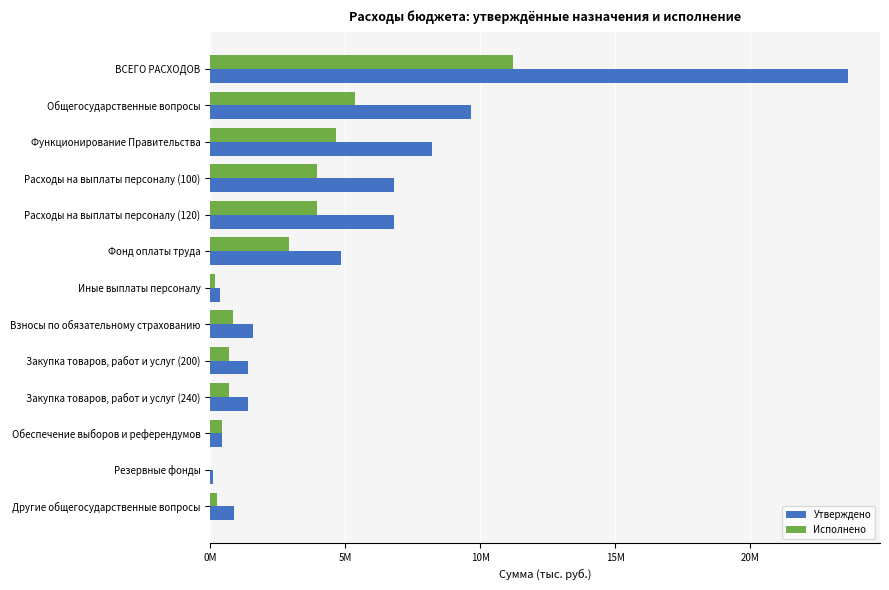

What are all the series names shown in the legend?

Утверждено, Исполнено